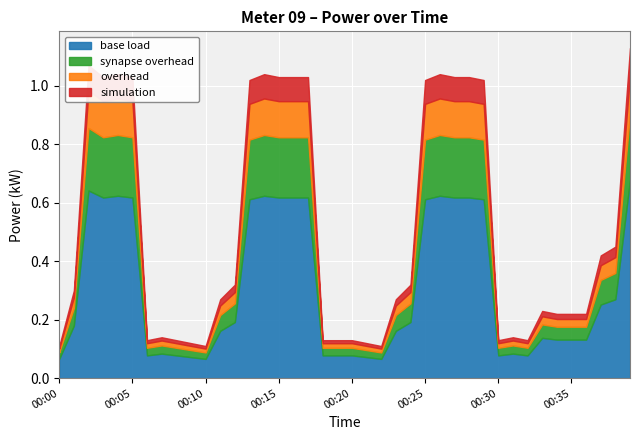

What are all the series names shown in the legend?

base load, synapse overhead, overhead, simulation